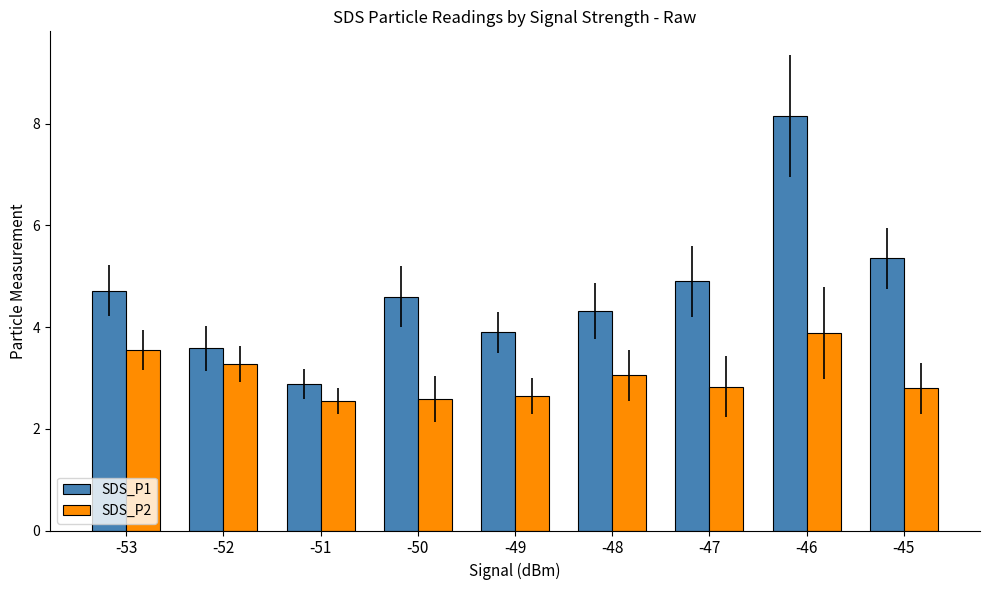

At which label is SDS_P1 closest to 5?

-47